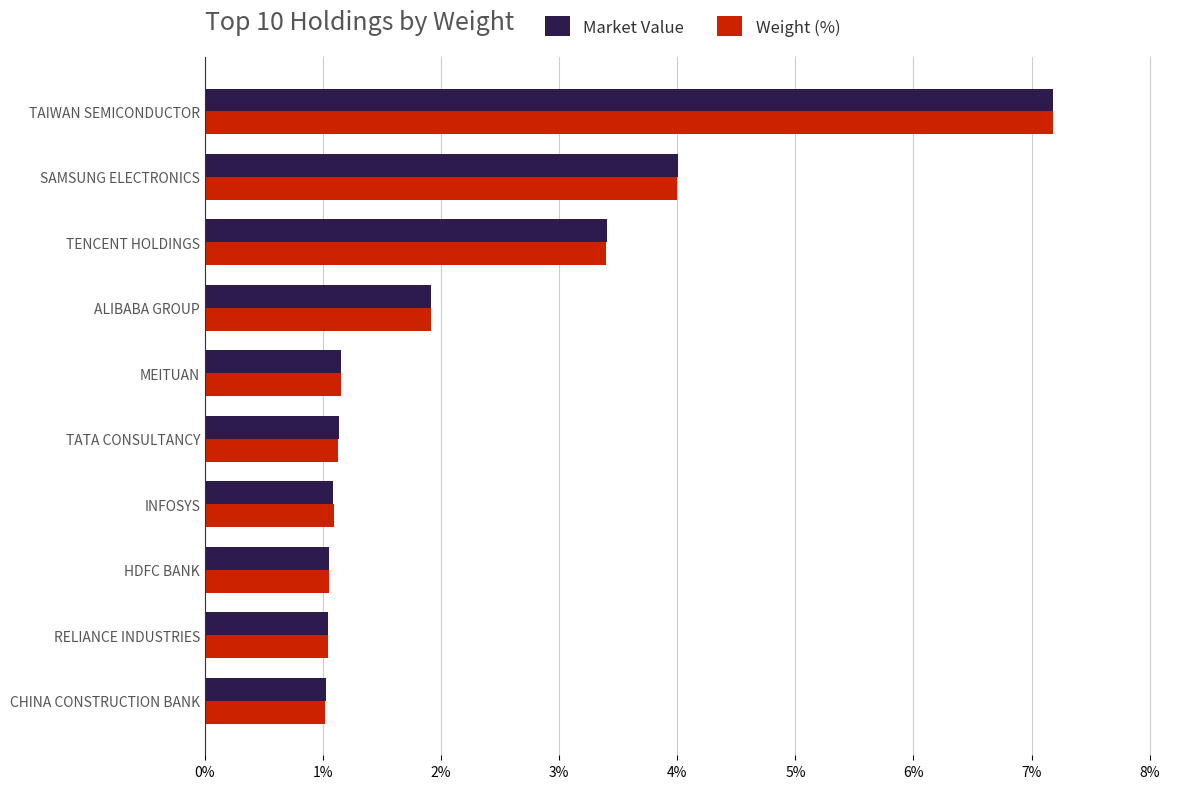

What is the approximate value of Market Value at MEITUAN?

1.2